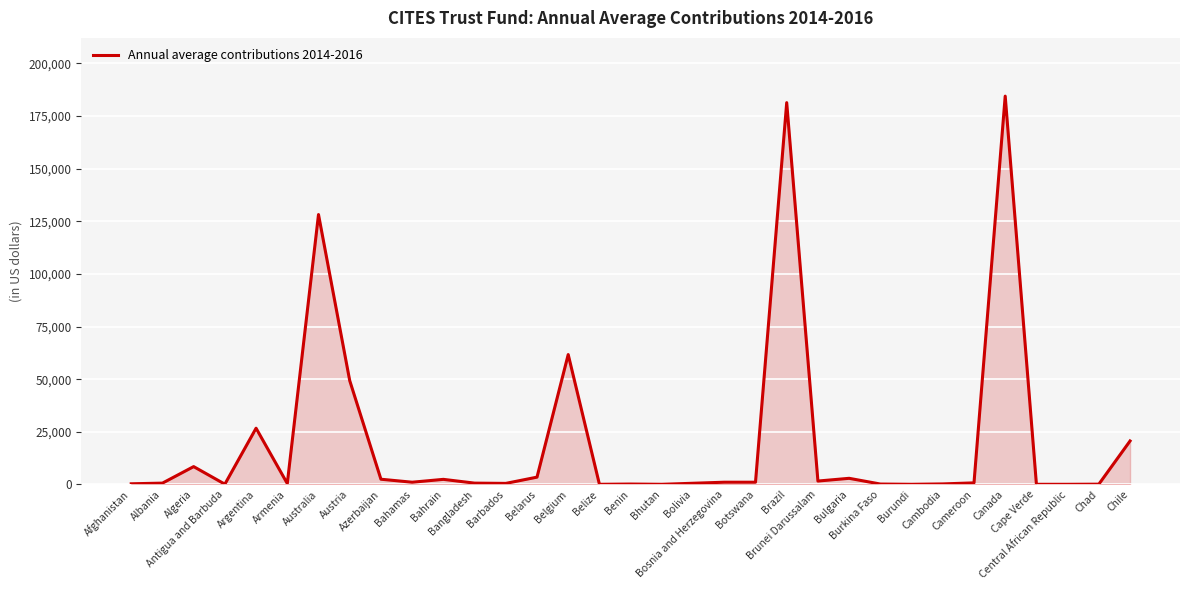

Count the number of categories in the chart.

33